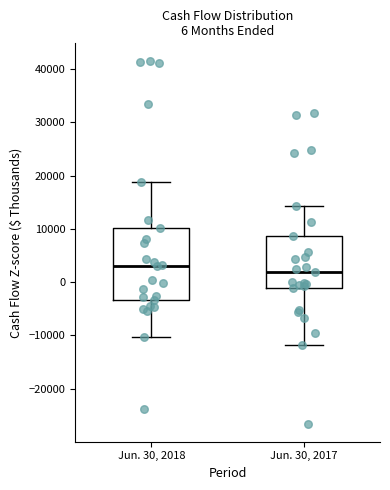

Comparing the boxes themselves (not the whiskers), which one is the tallest?

Jun. 30, 2018